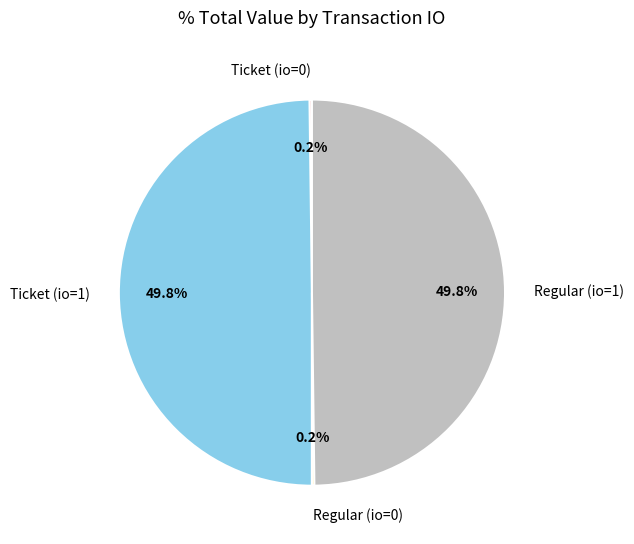

What is the ratio of the value at Ticket (io=1) to the value at Regular (io=1)?

1.0